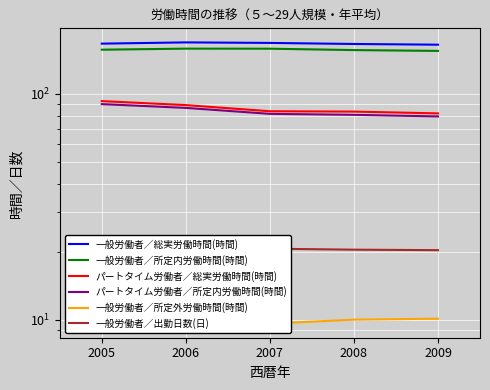

What is the highest value of the 一般労働者／所定外労働時間(時間) series?

10.4